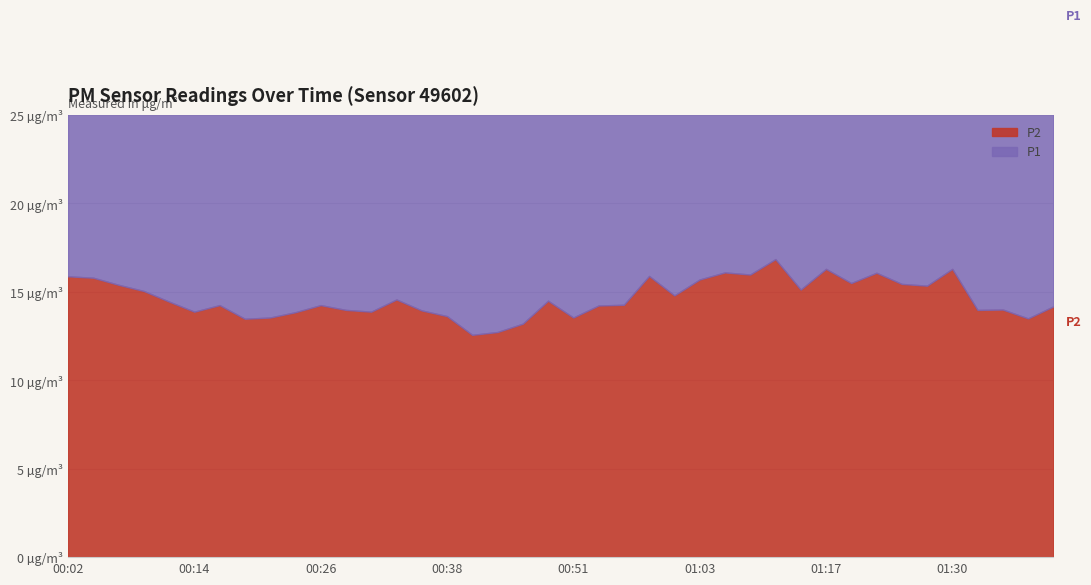

At which category is the sum across all series the highest?

01:13